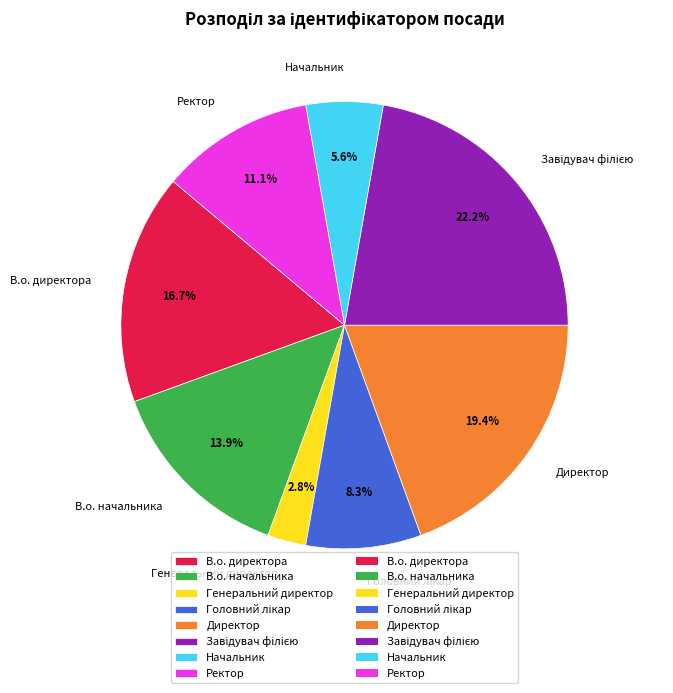

Between В.о. директора and Ректор, which is larger?

В.о. директора